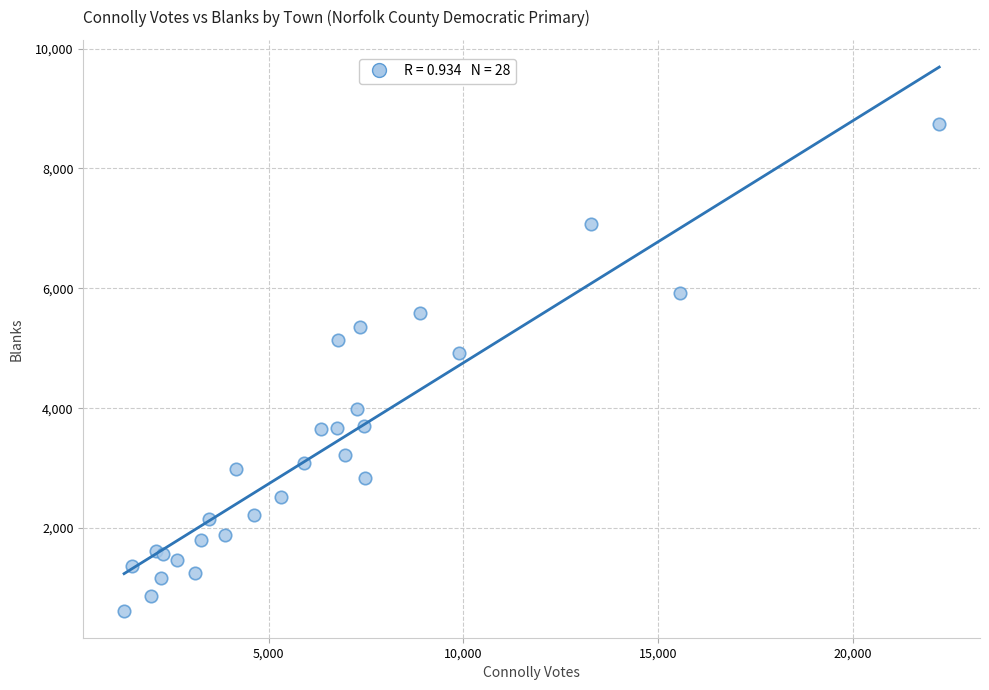

What Y value in the scatter plot is closest to 4682?

4926